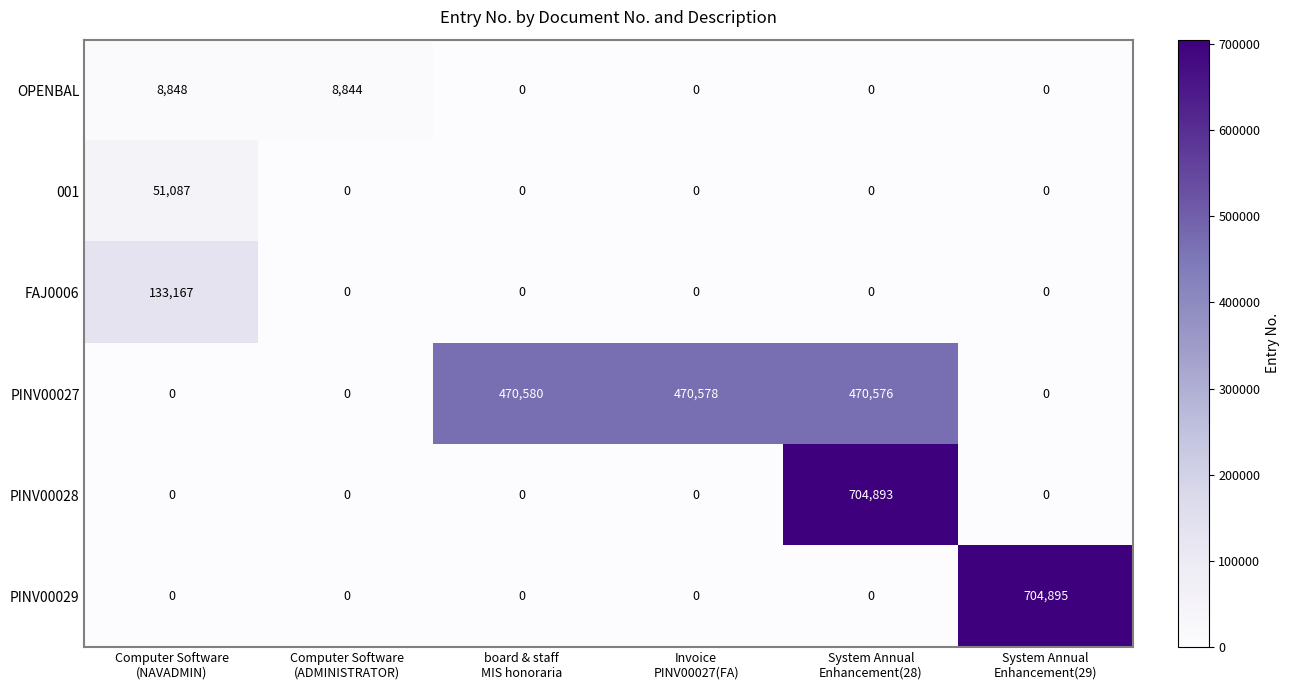

Between Computer Software
(ADMINISTRATOR) and System Annual
Enhancement(28), which series saw the biggest shift?

PINV00028